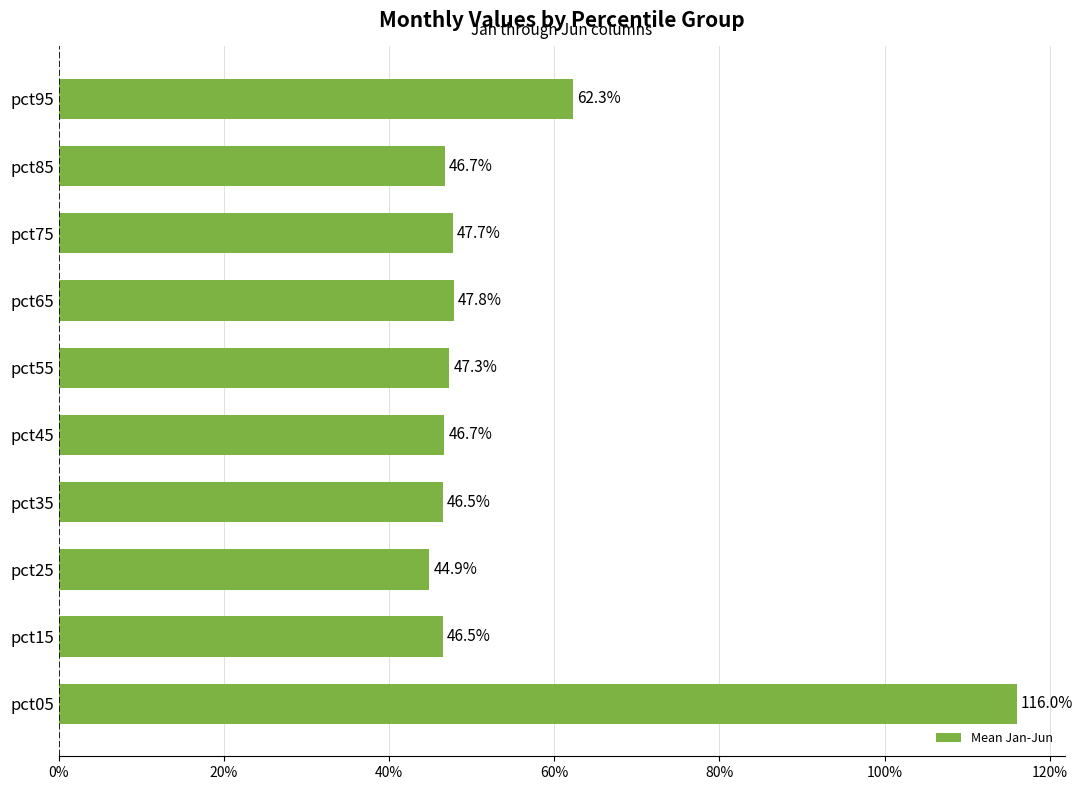

Does the chart contain any negative values?

No